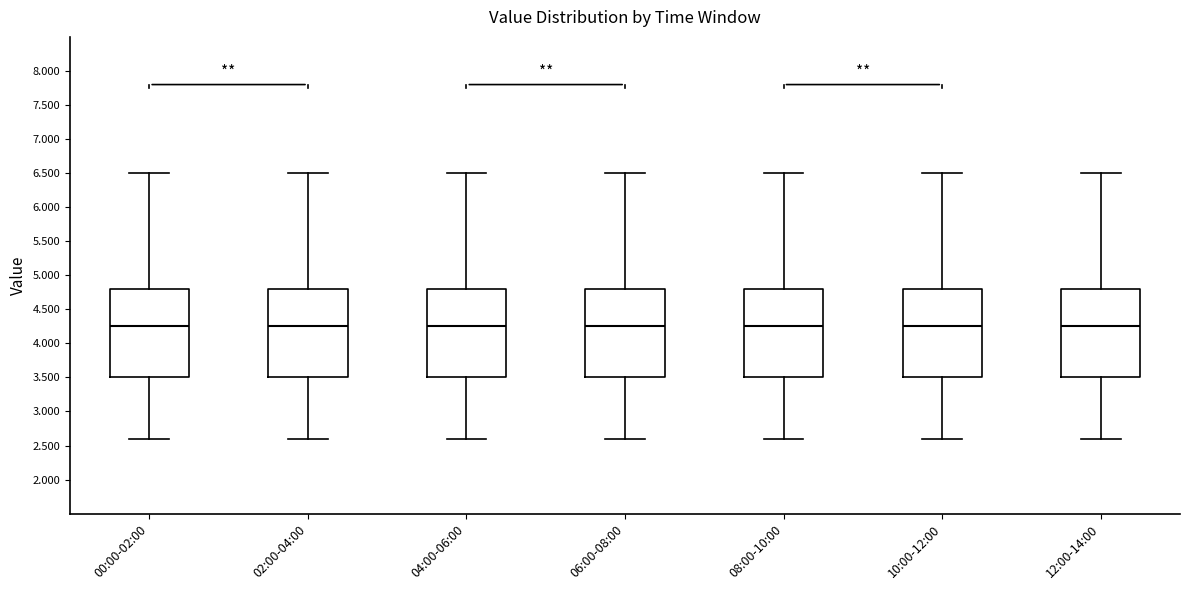

Reading left to right, read every box against the y-axis: the position of its median line, the range the box covers, and the ends of its whiskers. The values are not printed on the chart, so give them approximately, as read against the axis.

00:00-02:00: median 4.25, box 3.50 to 4.80, whiskers 2.60 to 6.50
02:00-04:00: median 4.25, box 3.50 to 4.80, whiskers 2.60 to 6.50
04:00-06:00: median 4.25, box 3.50 to 4.80, whiskers 2.60 to 6.50
06:00-08:00: median 4.25, box 3.50 to 4.80, whiskers 2.60 to 6.50
08:00-10:00: median 4.25, box 3.50 to 4.80, whiskers 2.60 to 6.50
10:00-12:00: median 4.25, box 3.50 to 4.80, whiskers 2.60 to 6.50
12:00-14:00: median 4.25, box 3.50 to 4.80, whiskers 2.60 to 6.50